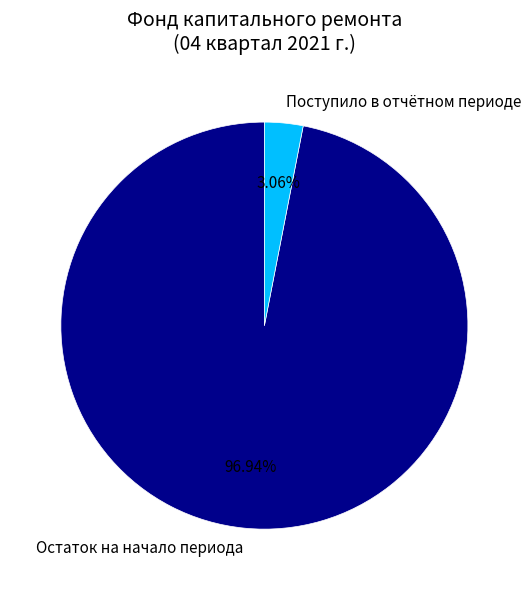

Between Остаток на начало периода and Поступило в отчётном периоде, which is larger?

Остаток на начало периода